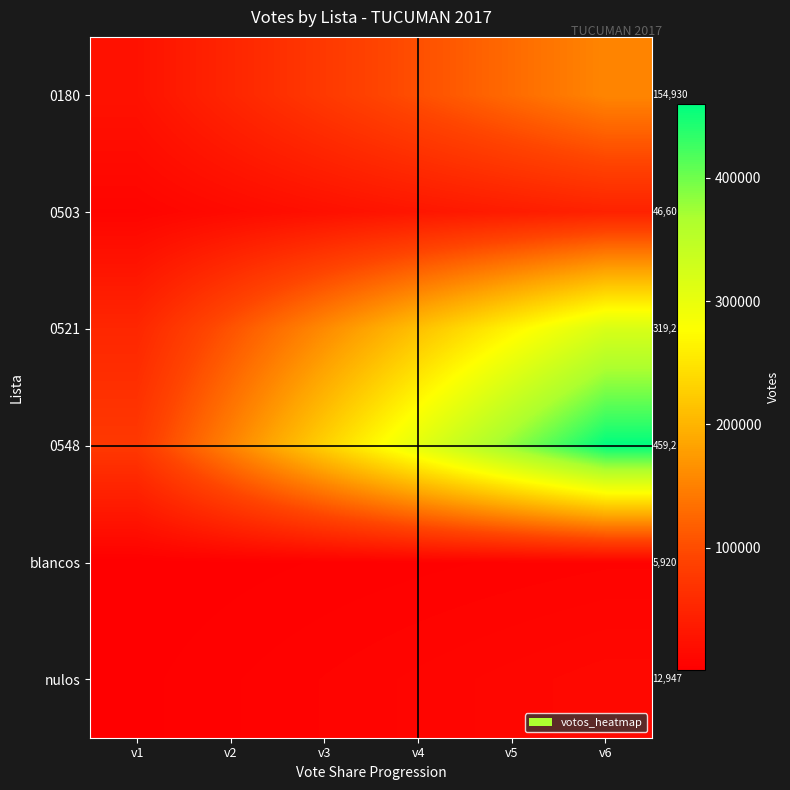

What is the difference between the highest and lowest values at v1?

75556.2